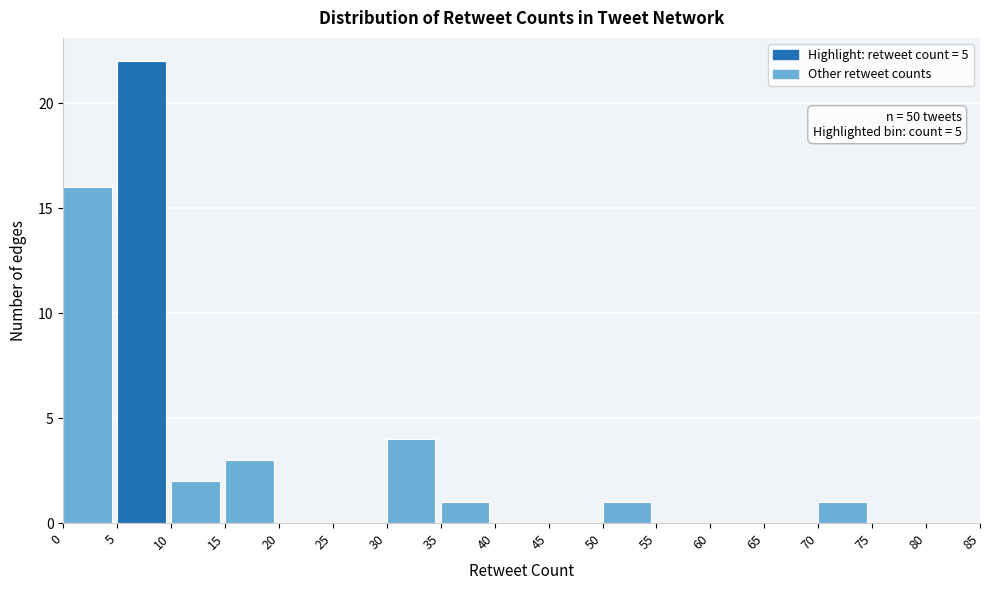

Which range on the x-axis has the tallest bar?

5 to 10